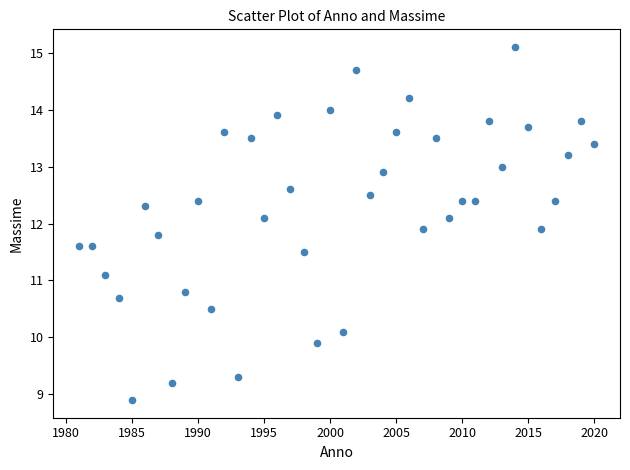

What is the range of X values (max minus min)?

39.0